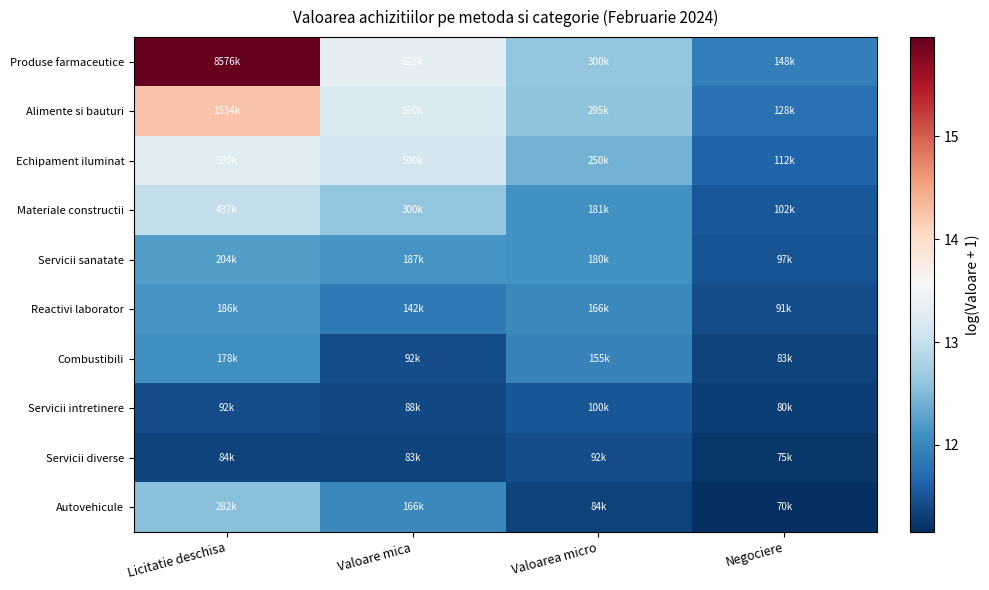

Reading left to right, transcribe all the data shown in this chart.

Produse farmaceutice: Licitatie deschisa=16.0	Valoare mica=13.3	Valoarea micro=12.6	Negociere=11.9
Alimente si bauturi: Licitatie deschisa=14.2	Valoare mica=13.2	Valoarea micro=12.6	Negociere=11.8
Echipament iluminat: Licitatie deschisa=13.3	Valoare mica=13.1	Valoarea micro=12.4	Negociere=11.6
Materiale constructii: Licitatie deschisa=13.0	Valoare mica=12.6	Valoarea micro=12.1	Negociere=11.5
Servicii sanatate: Licitatie deschisa=12.2	Valoare mica=12.1	Valoarea micro=12.1	Negociere=11.5
Reactivi laborator: Licitatie deschisa=12.1	Valoare mica=11.9	Valoarea micro=12.0	Negociere=11.4
Combustibili: Licitatie deschisa=12.1	Valoare mica=11.4	Valoarea micro=12.0	Negociere=11.3
Servicii intretinere: Licitatie deschisa=11.4	Valoare mica=11.4	Valoarea micro=11.5	Negociere=11.3
Servicii diverse: Licitatie deschisa=11.3	Valoare mica=11.3	Valoarea micro=11.4	Negociere=11.2
Autovehicule: Licitatie deschisa=12.6	Valoare mica=12.0	Valoarea micro=11.3	Negociere=11.2